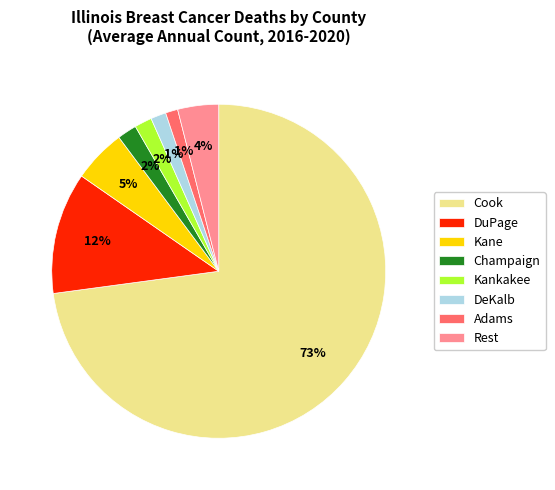

To the nearest percent, what is the difference between the largest and smallest slice percentages?

72%